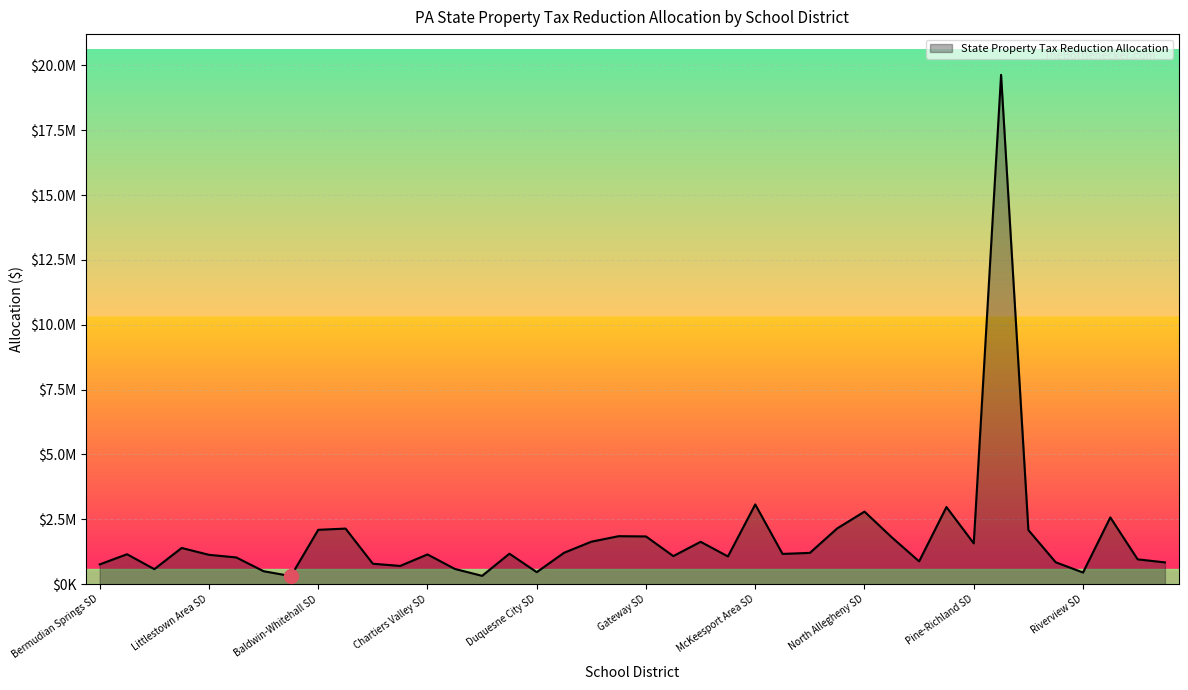

Does the chart have visible grid lines?

Yes